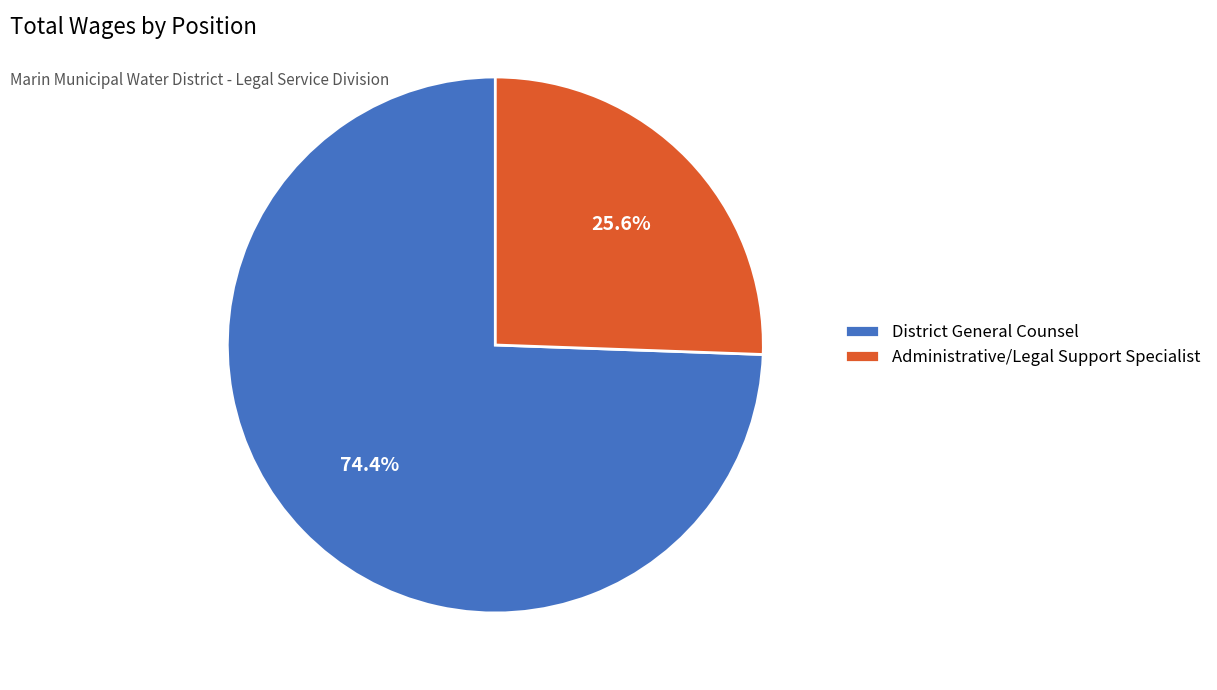

How many slices are in this pie chart?

2